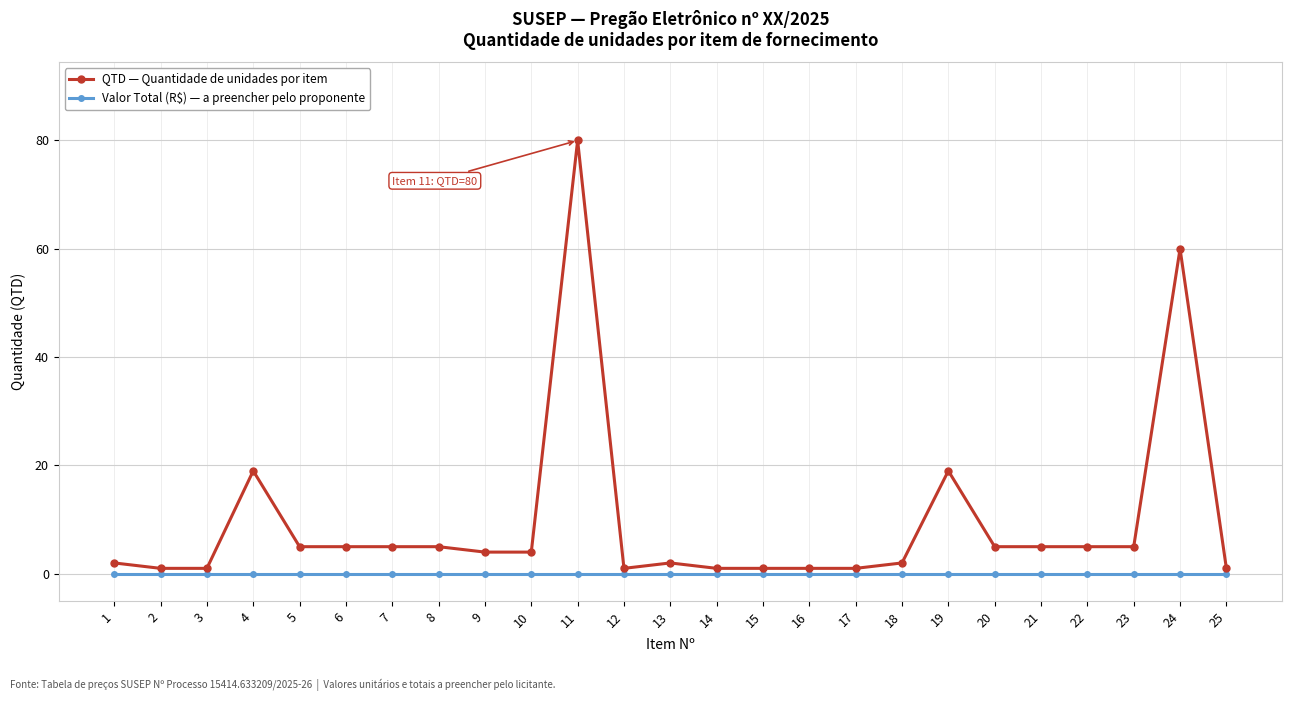

Count the number of data series in this chart.

2